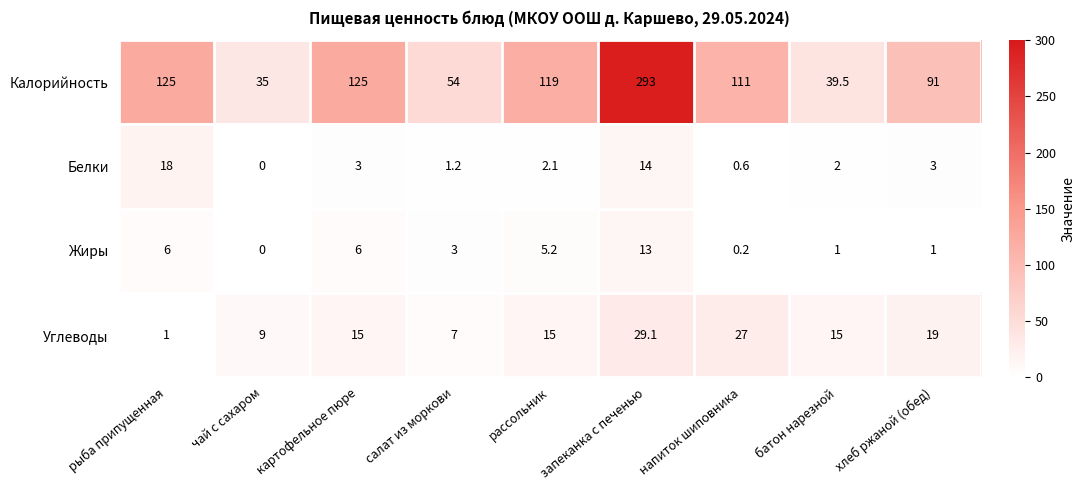

List the series in order of their peak value, lowest first.

Жиры, Белки, Углеводы, Калорийность